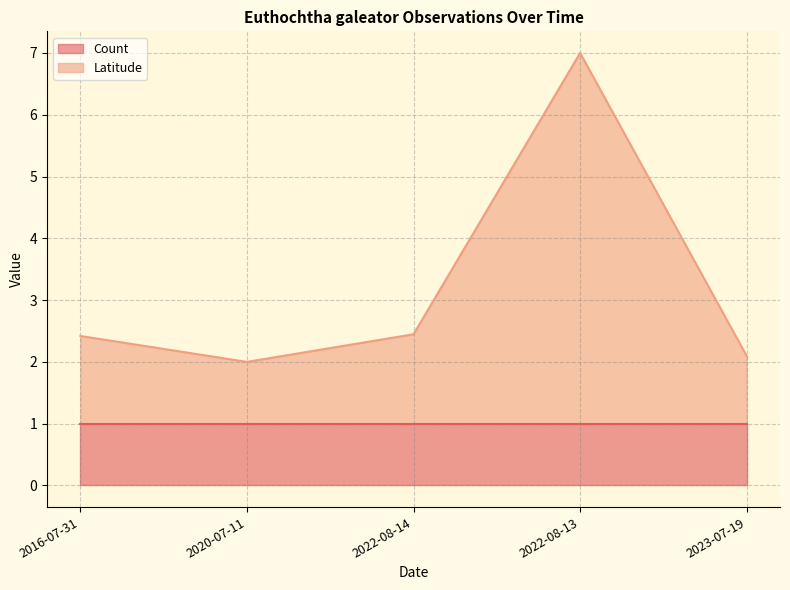

True or false: the data shows 0.4 at 2020-07-11.

False